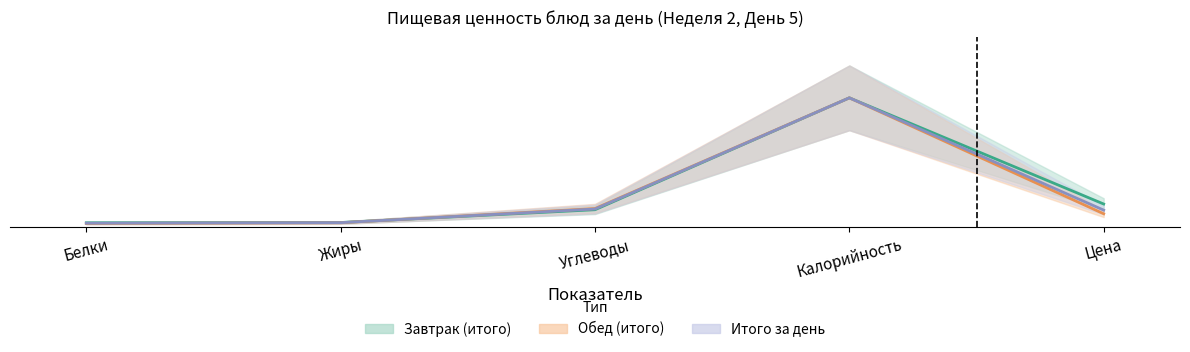

At which label is Обед (итого) closest to 77?

Углеводы